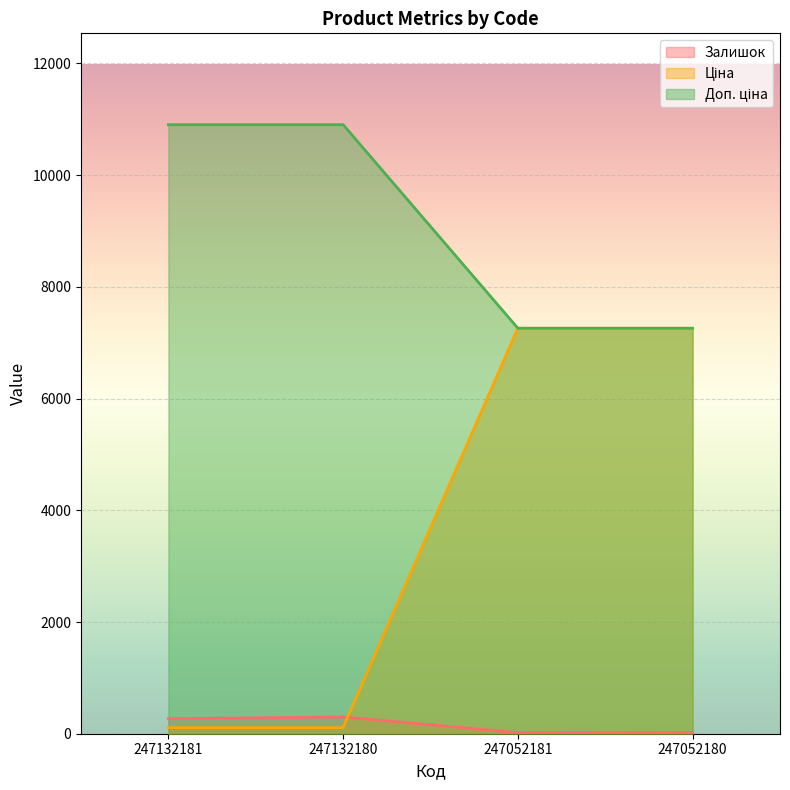

The Залишок series shows 270.0 at 247132181. True or false?

True